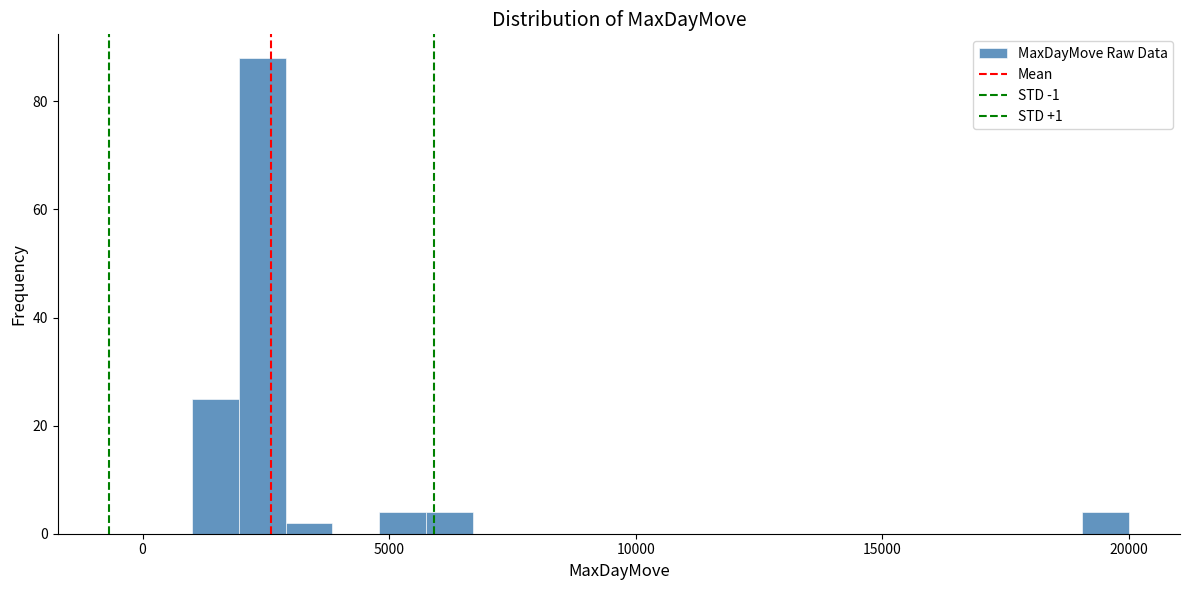

Around what value on the x-axis is the tallest bar? Give the approximate position of its centre, as read against the axis.

2500